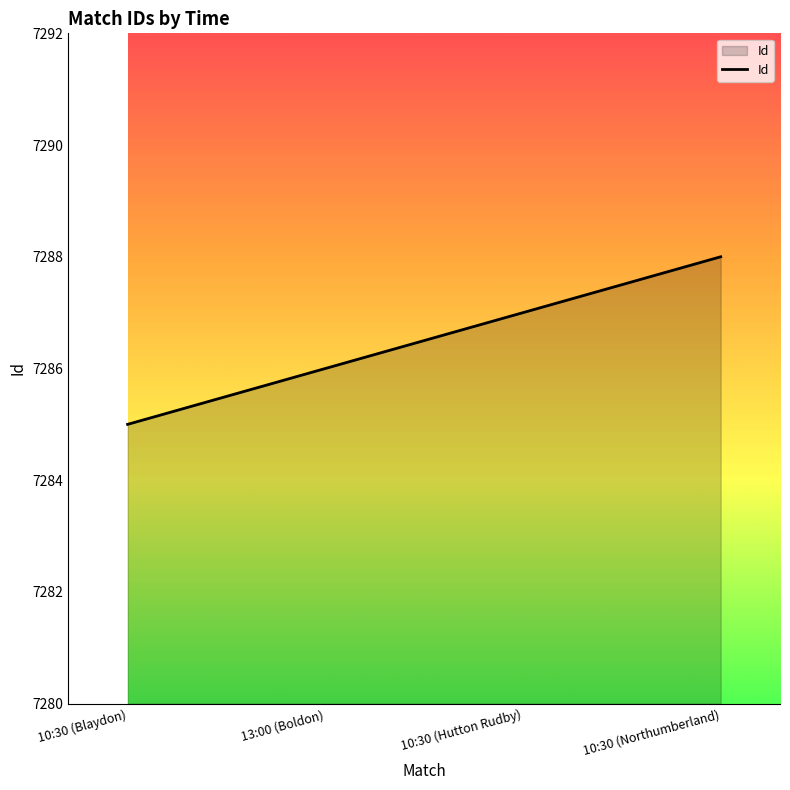

Read the value at 13:00 (Boldon).

7286